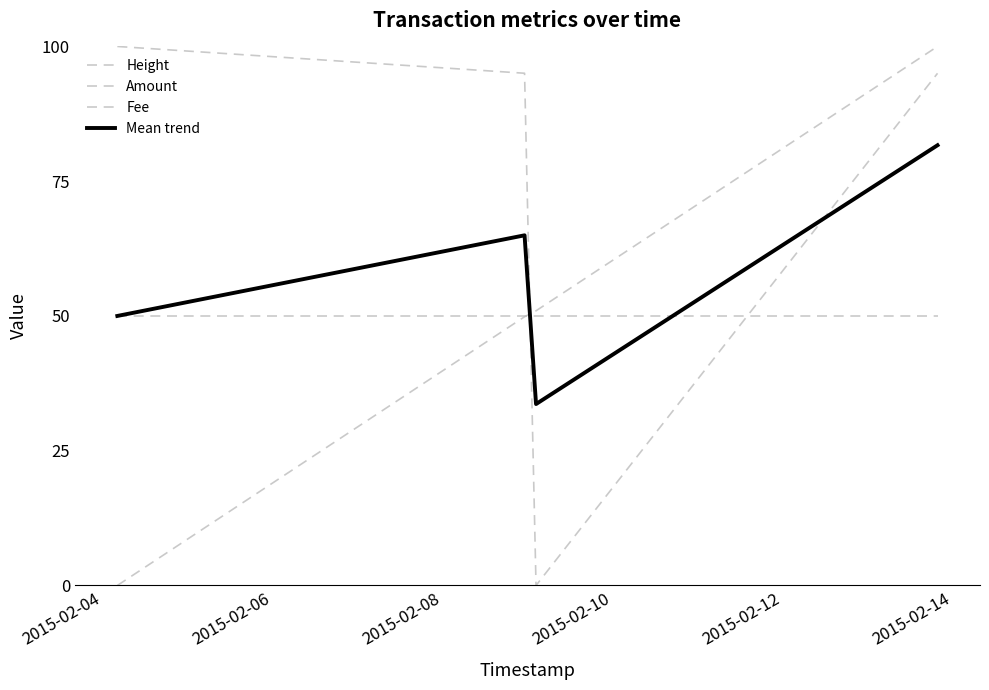

At which label does Height reach its peak?

2015-02-08